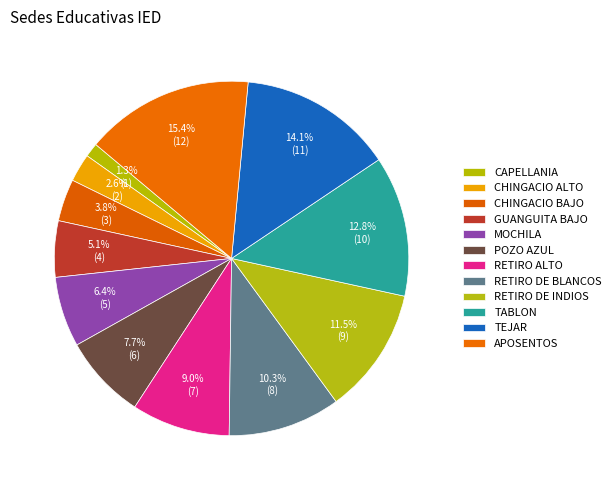

How many slices are in this pie chart?

12